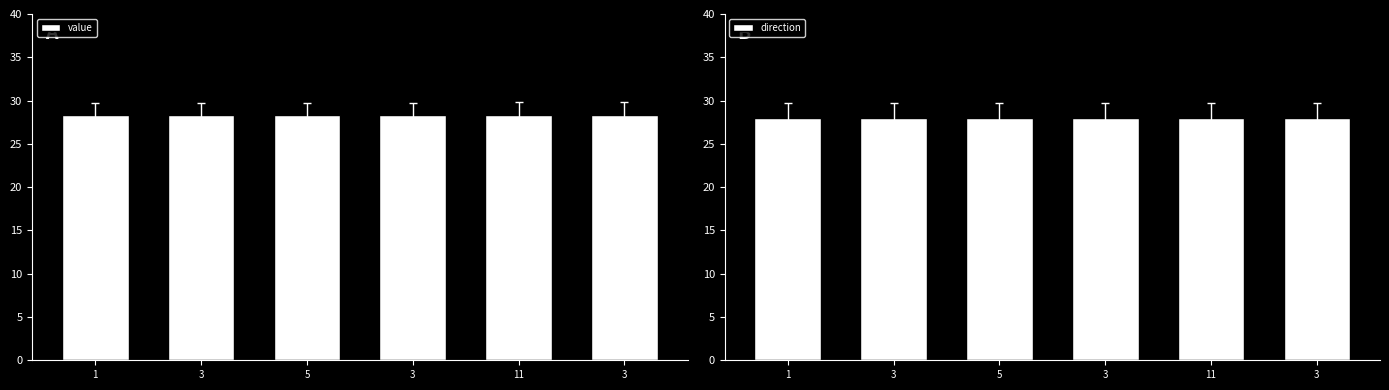

What value does the direction series have at 3?

28.0